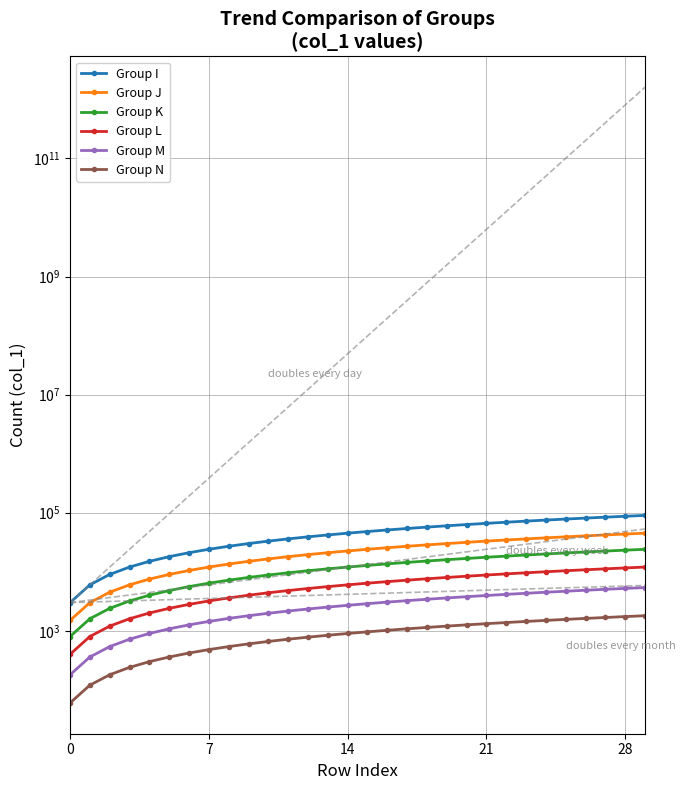

The value of Group K at 26 is 21600. True or false?

True